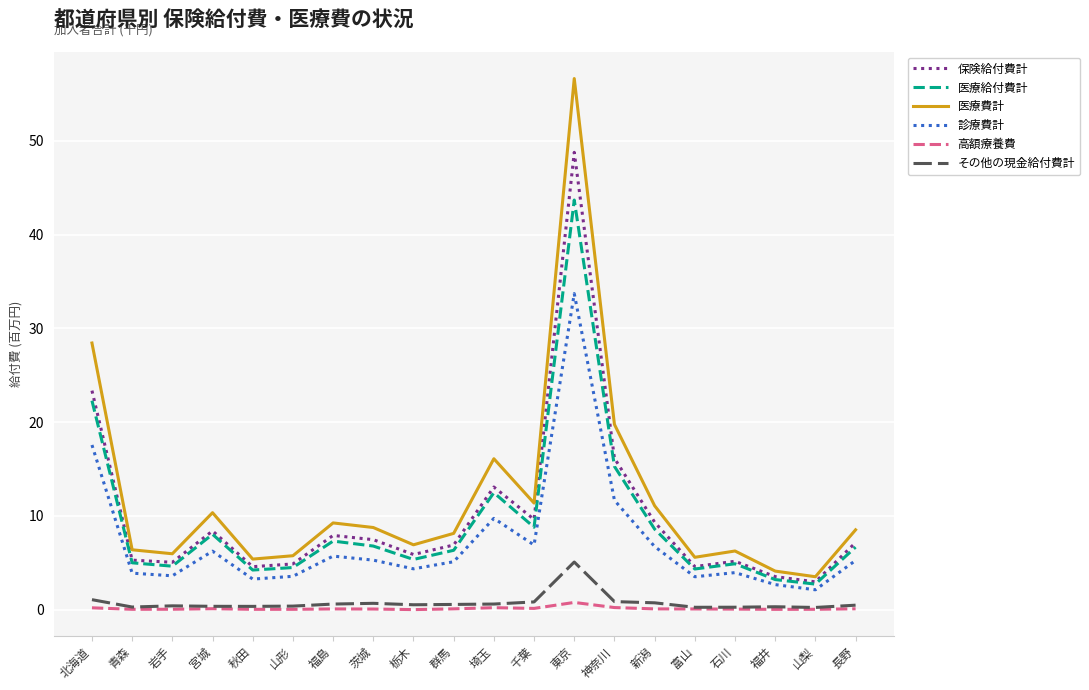

True or false: 医療給付費計 and その他の現金給付費計 cross at least once.

False